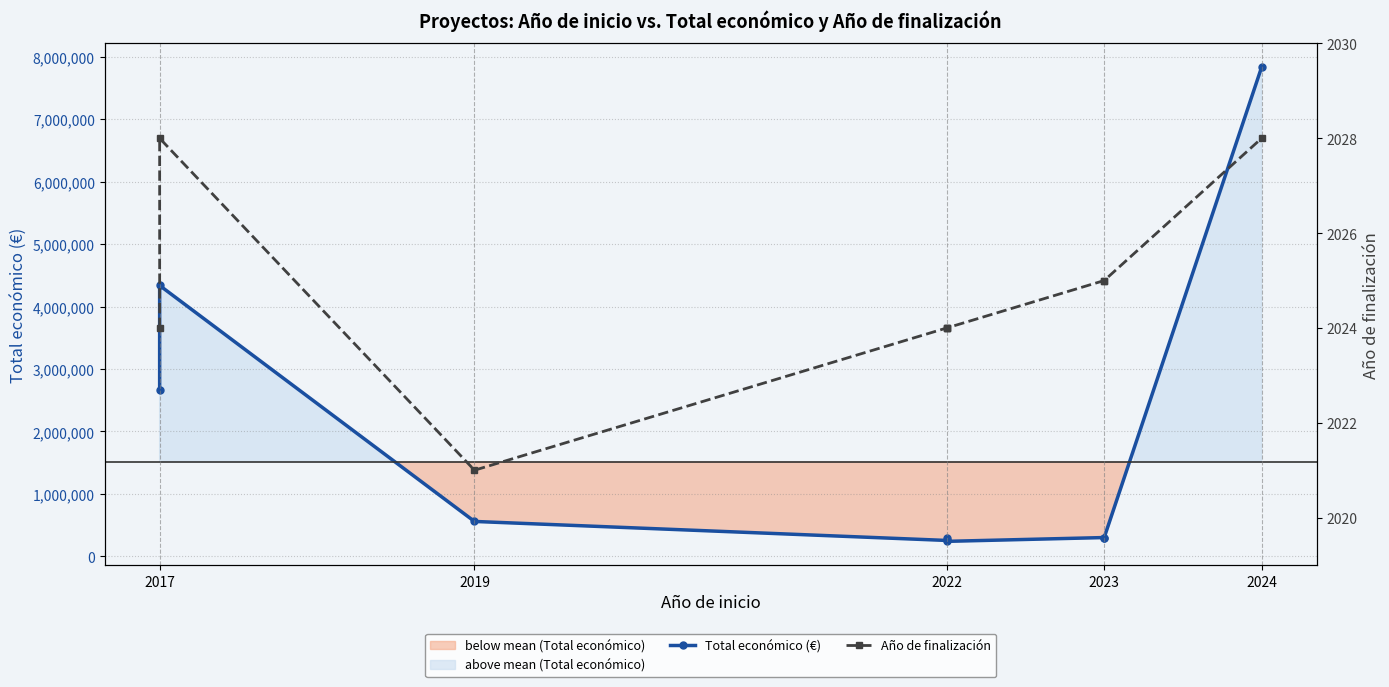

Between 2023 and 2024, which series saw the biggest shift?

Total económico (€)